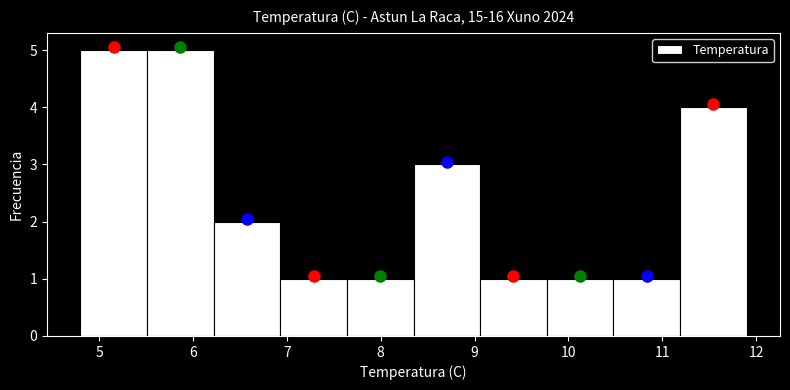

Reading left to right, list every bar in this chart as the range it spans on the x-axis followed by its height. Neither the bar edges nor the heights are printed on the chart, so give them approximately, as read against the axes.

4.80 to 5.51: 5
5.51 to 6.22: 5
6.22 to 6.93: 2
6.93 to 7.64: 1
7.64 to 8.35: 1
8.35 to 9.06: 3
9.06 to 9.77: 1
9.77 to 10.48: 1
10.48 to 11.19: 1
11.19 to 11.90: 4